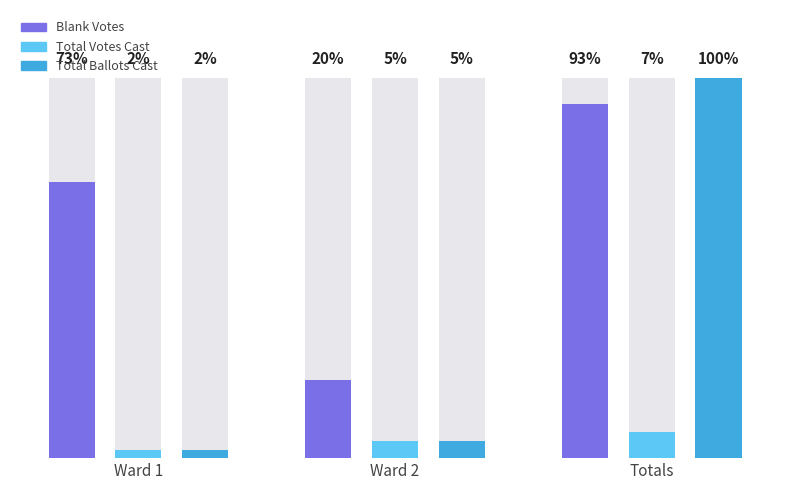

What are all the series names shown in the legend?

Blank Votes, Total Votes Cast, Total Ballots Cast